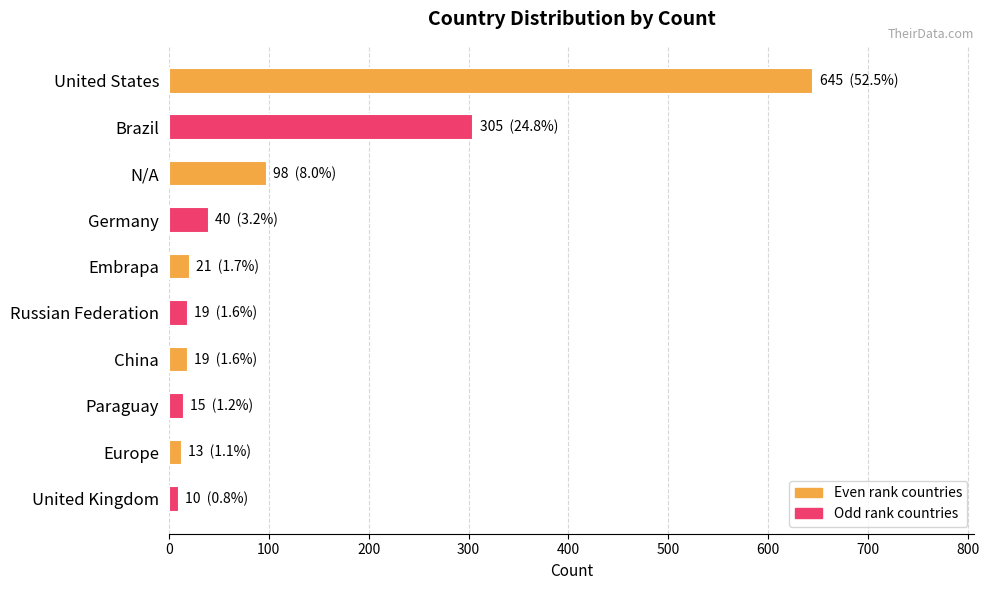

How many values are below 21?

5